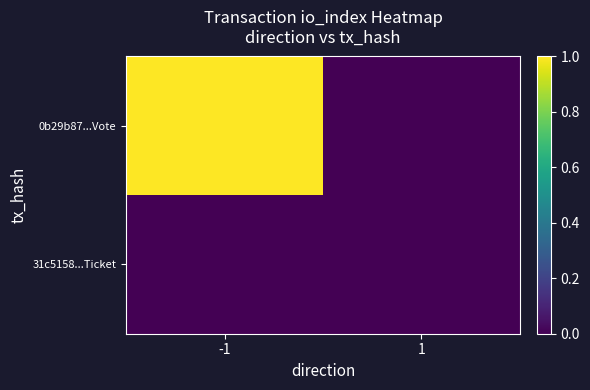

Rank the series by their average value, from lowest to highest.

31c5158...Ticket, 0b29b87...Vote